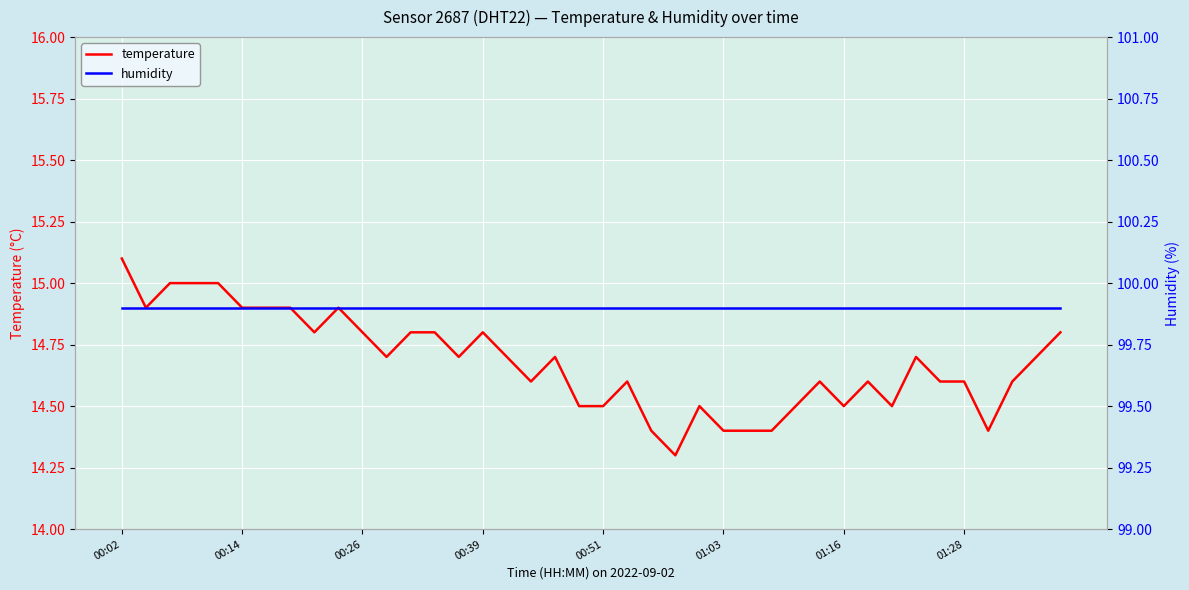

At which label does temperature reach its peak?

00:02